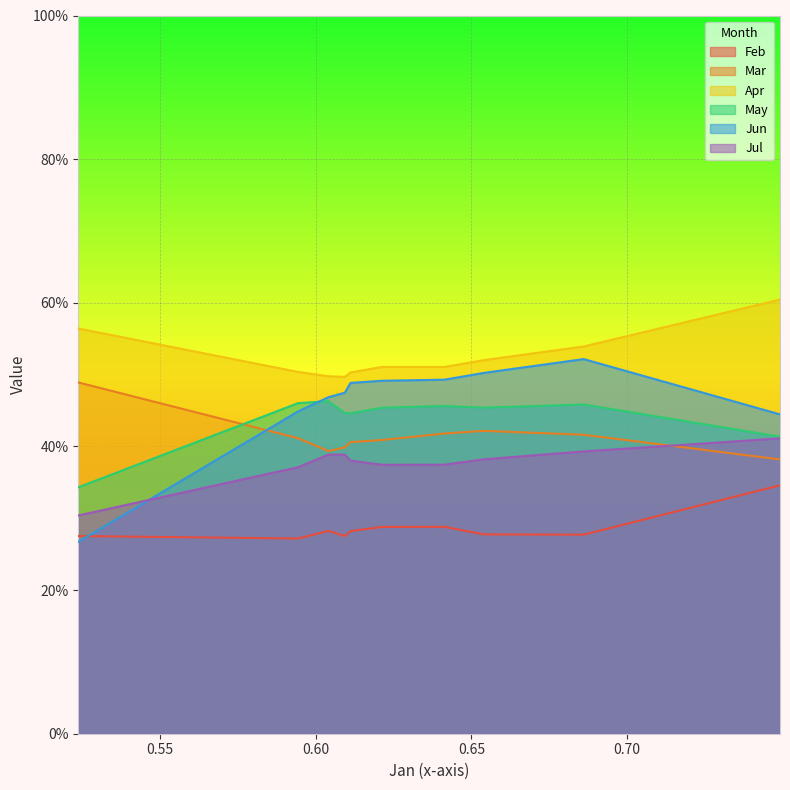

True or false: Jun has more than 2 points higher than both neighbors.

False